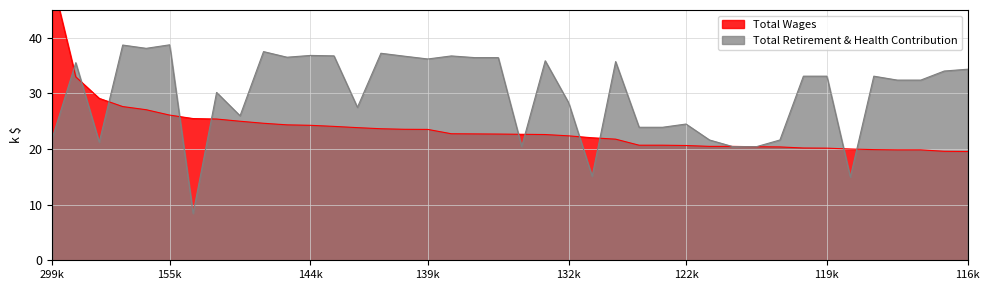

How many intersections are there between Total Wages and Total Retirement & Health Contribution?

13